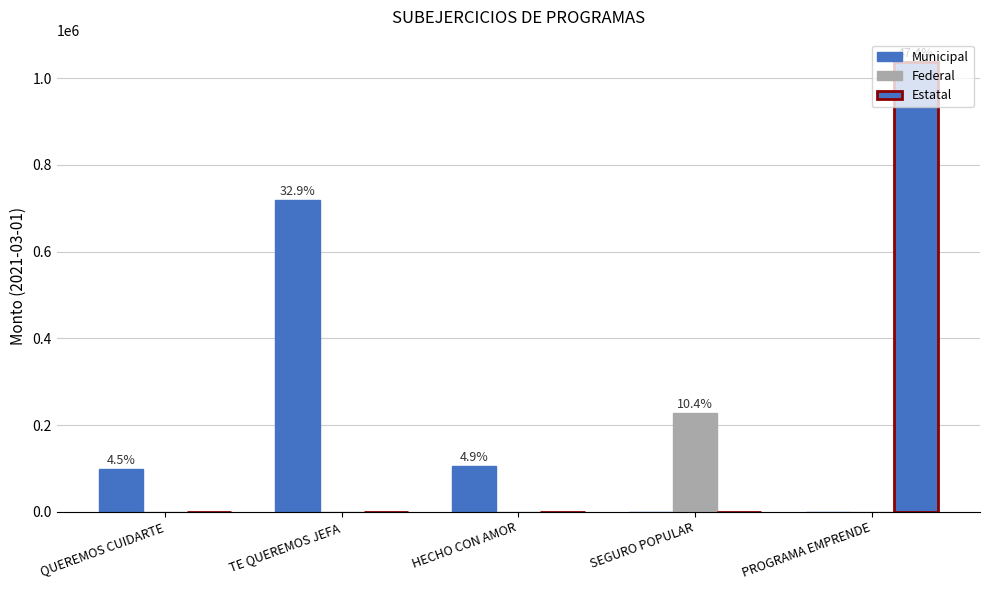

At which category does the chart reach its minimum across all series?

SEGURO POPULAR